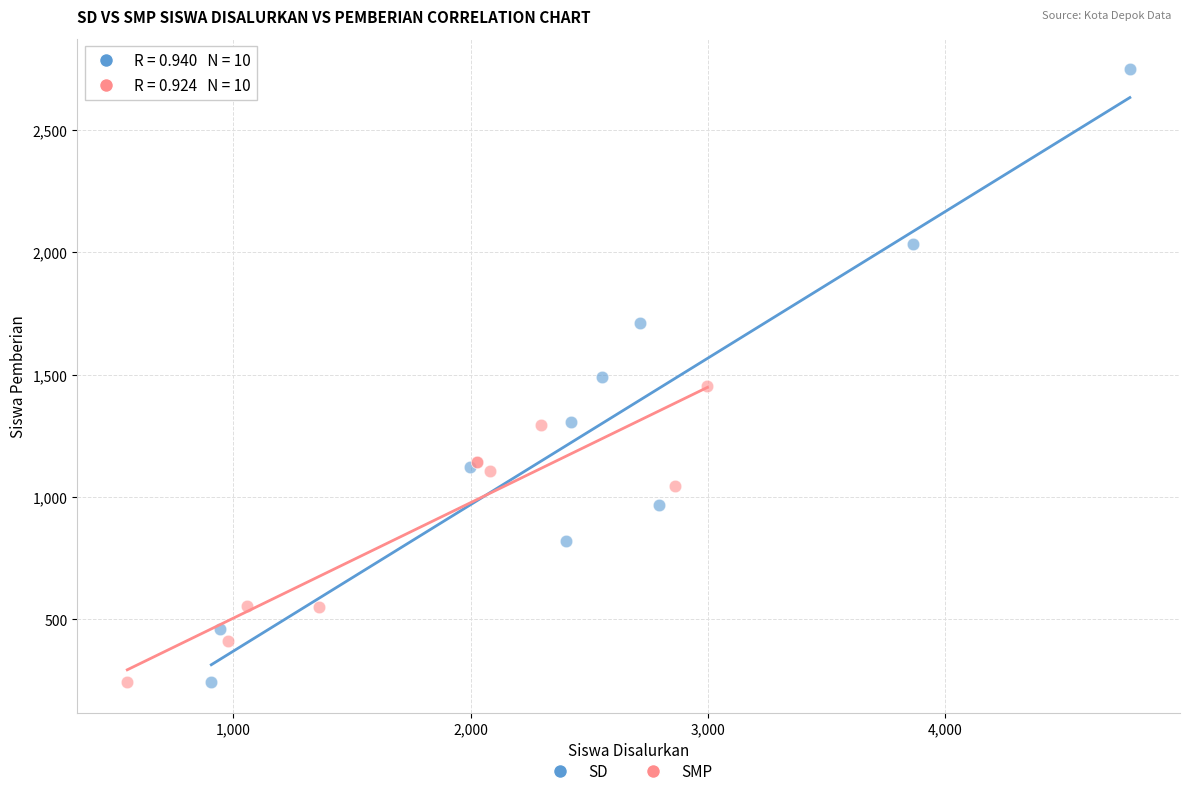

Which series has the widest spread of Y values?

SD